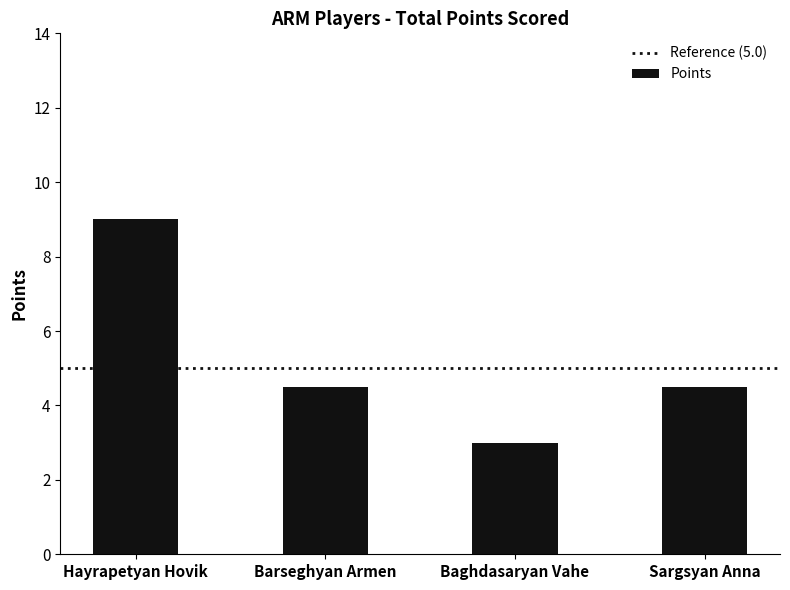

What is the label of the 2nd bar from the right?

Baghdasaryan Vahe